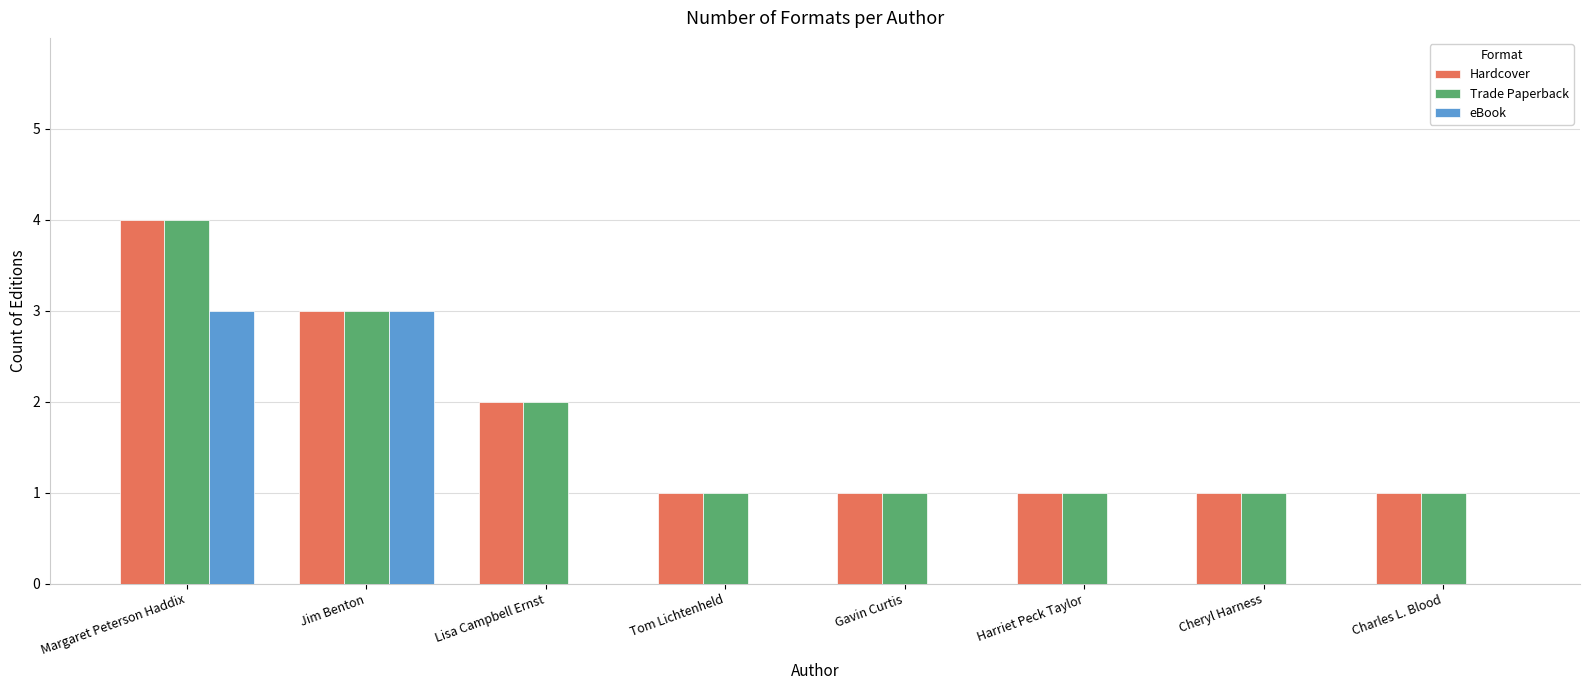

The Hardcover series shows 0 at Harriet Peck Taylor. True or false?

False